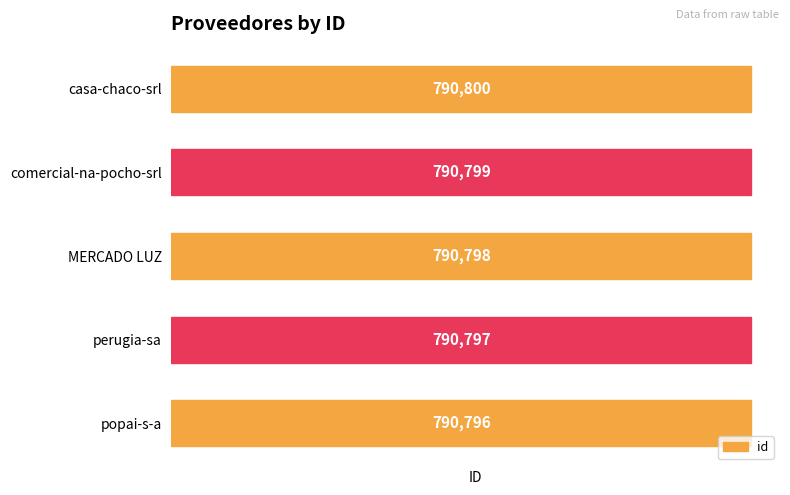

The value at MERCADO LUZ is 534503. True or false?

False